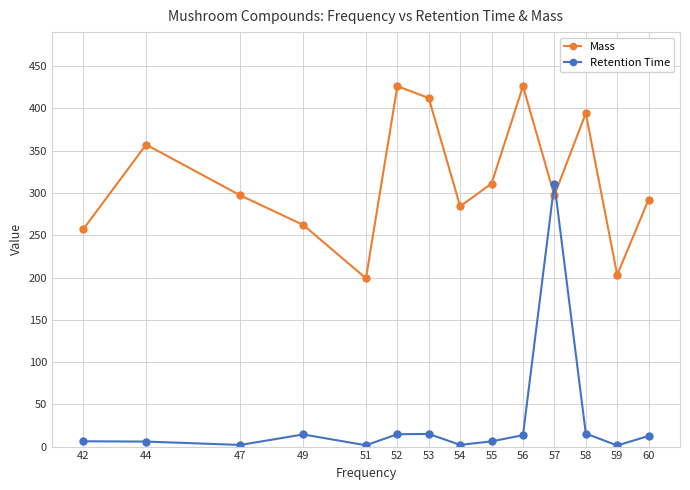

List the series in order of their peak value, highest first.

Mass, Retention Time